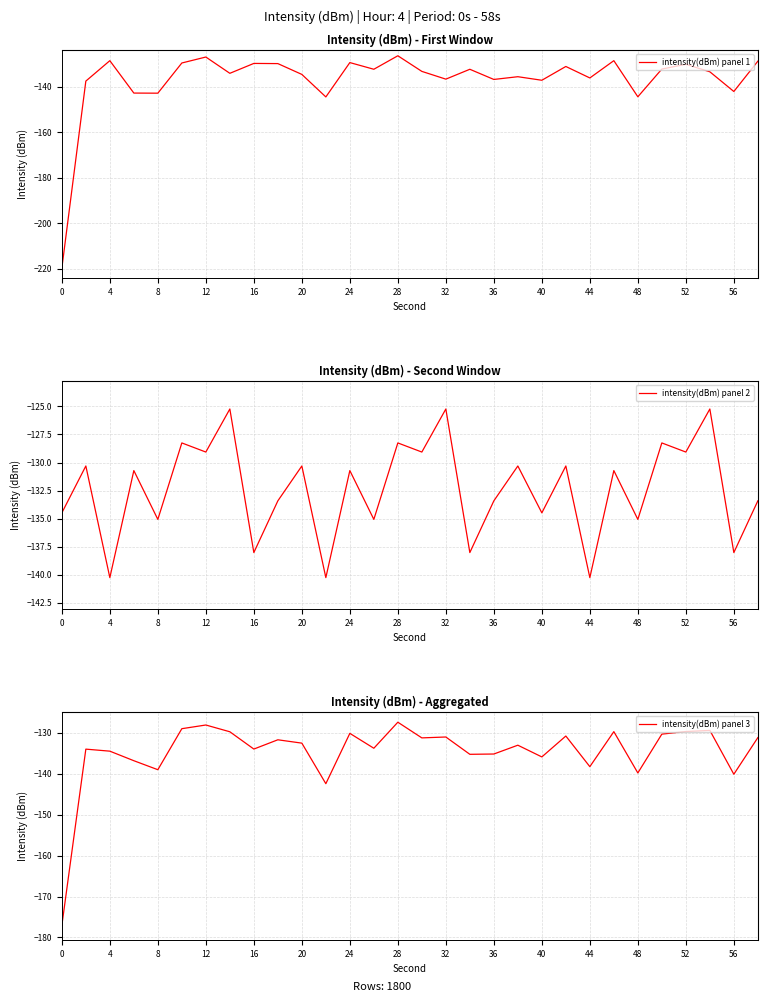

True or false: intensity(dBm) panel 1 and intensity(dBm) panel 2 intersect in this chart.

True